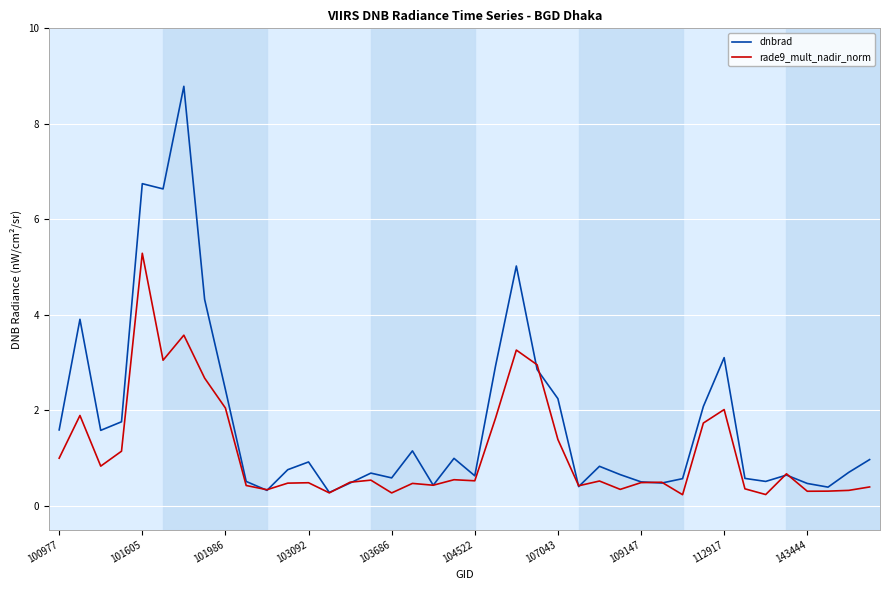

Rank the series by their maximum value, from highest to lowest.

dnbrad, rade9_mult_nadir_norm